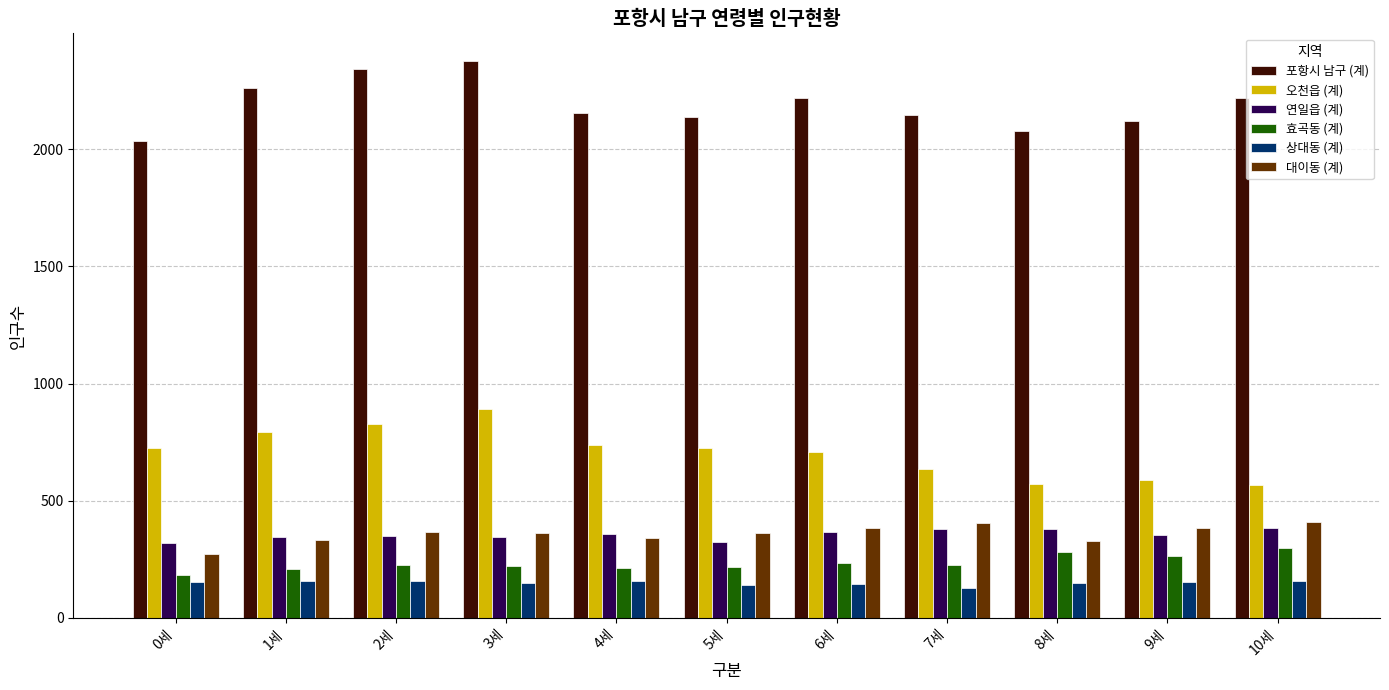

What is the sum of the 상대동 (계) values at 8세 and 9세?

304